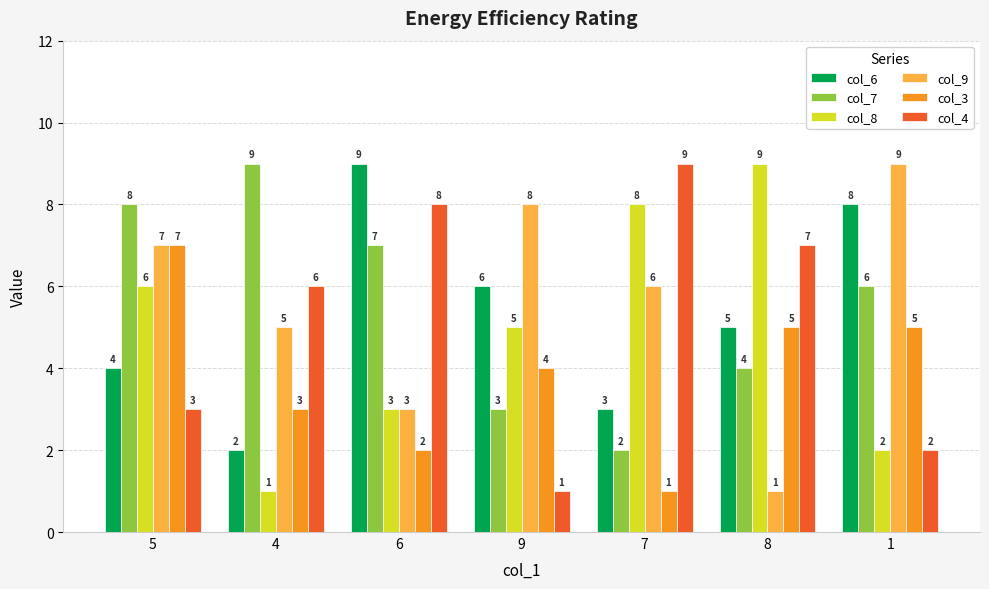

Count the col_8 values in the range 2 to 8.

5